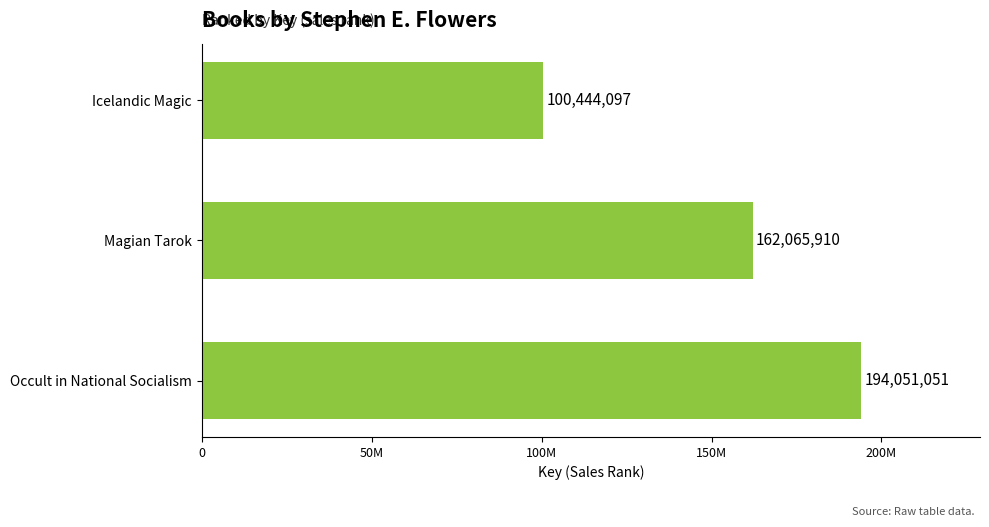

What is the smallest value displayed?

100444097